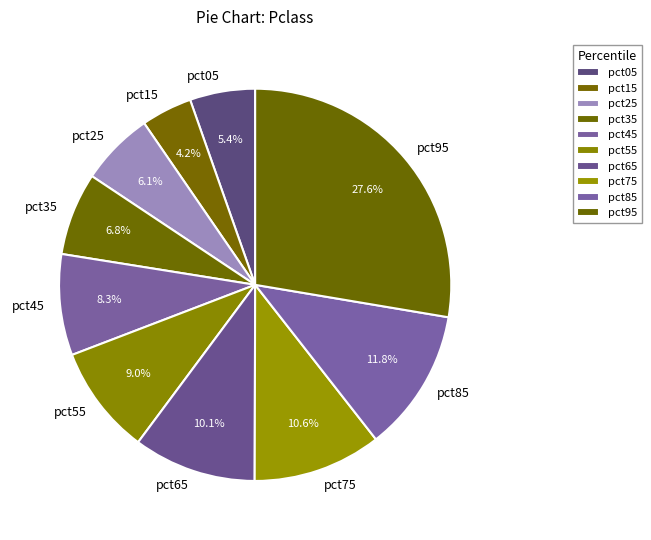

Which slice is the smallest?

pct15